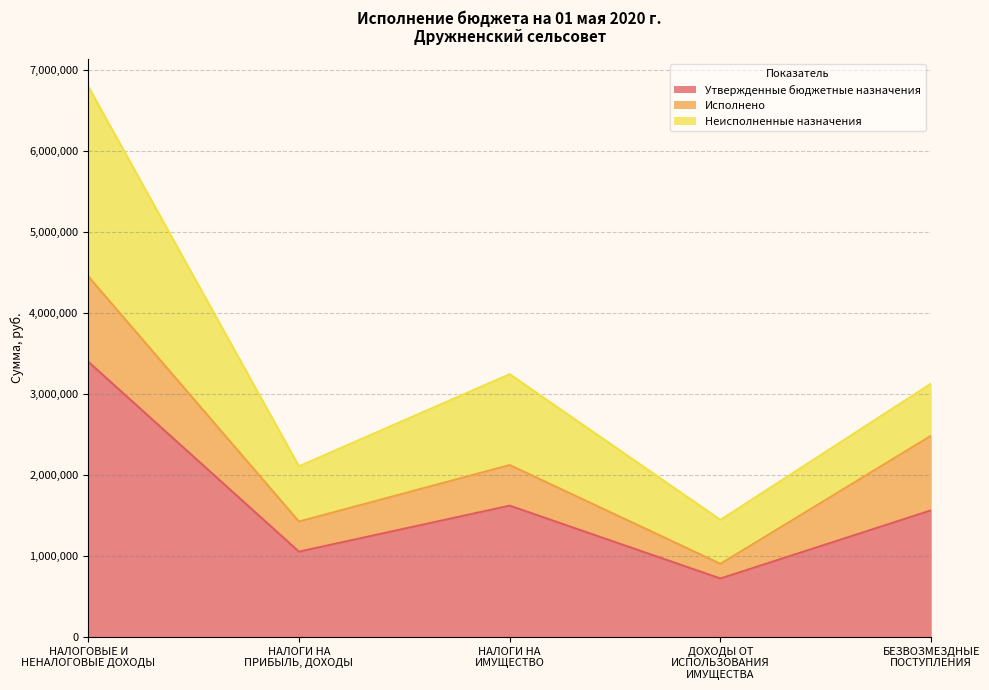

Which category has the lowest value in the Неисполненные назначения series?

ДОХОДЫ ОТ
ИСПОЛЬЗОВАНИЯ
ИМУЩЕСТВА